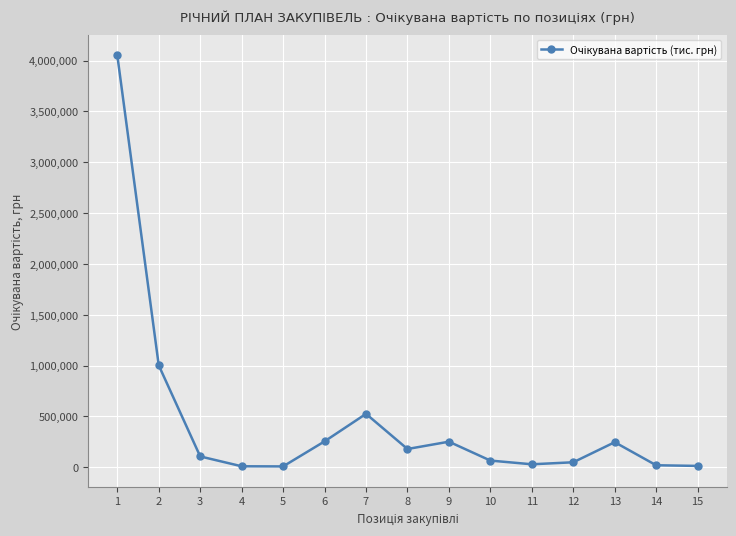

True or false: the data shows 49480.0 at 12.

True